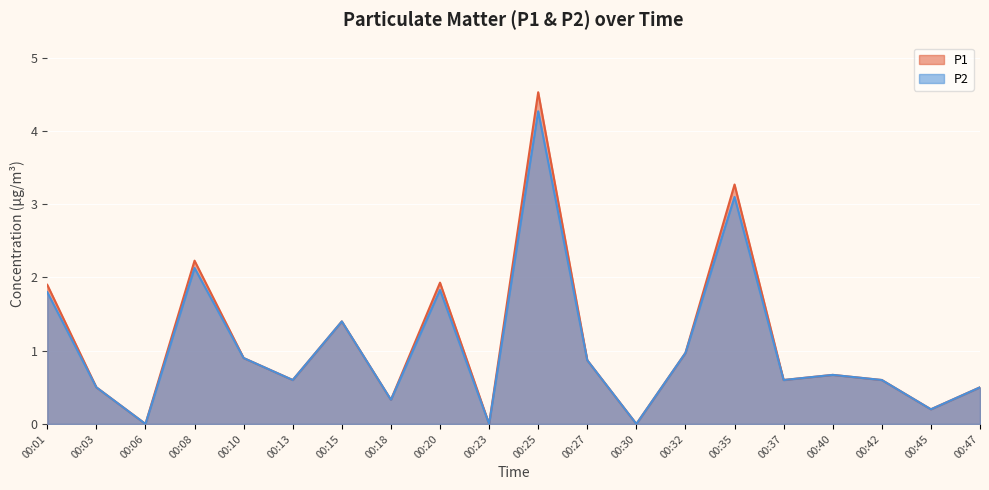

At which category is the sum across all series the highest?

00:25